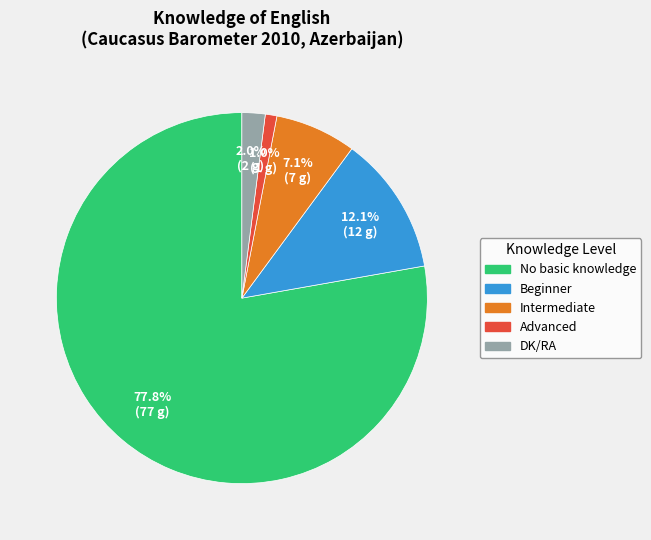

True or false: Advanced accounts for 11% of the total.

False